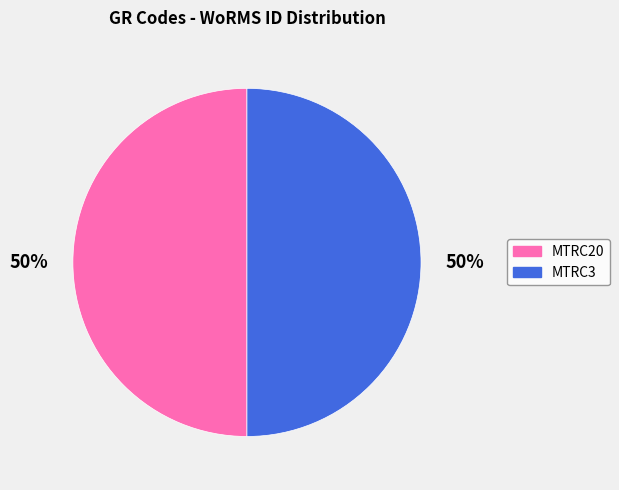

What is the ratio of the value at MTRC20 to the value at MTRC3?

1.0